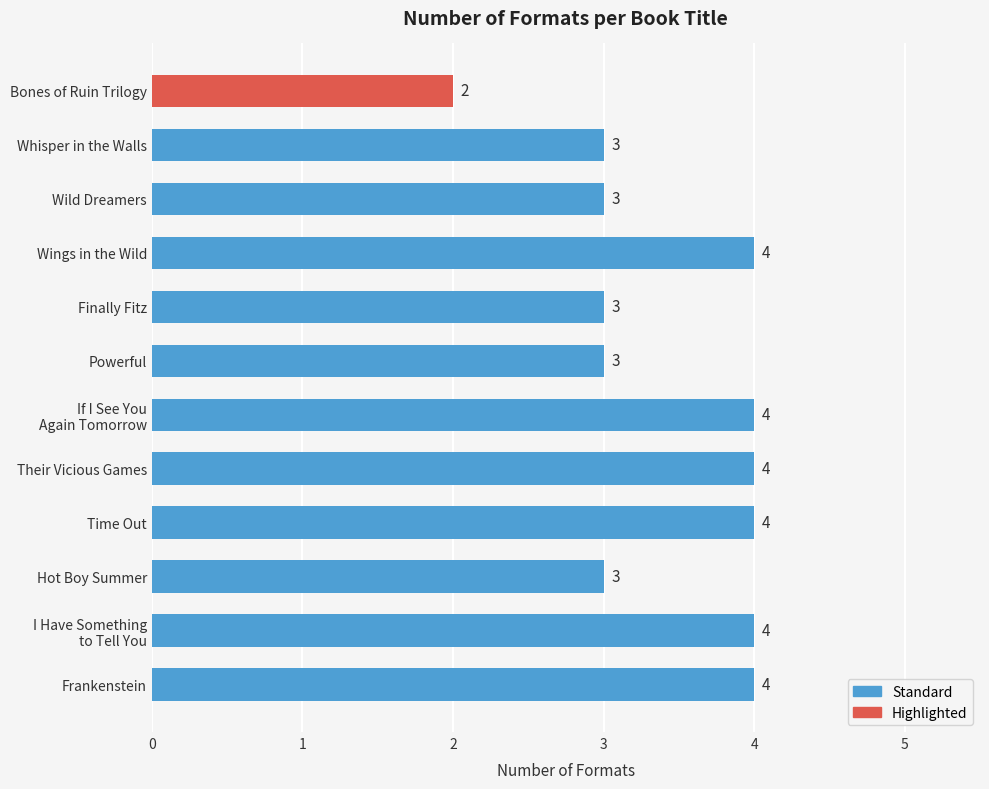

Which category has the lowest value across all series?

Bones of Ruin Trilogy